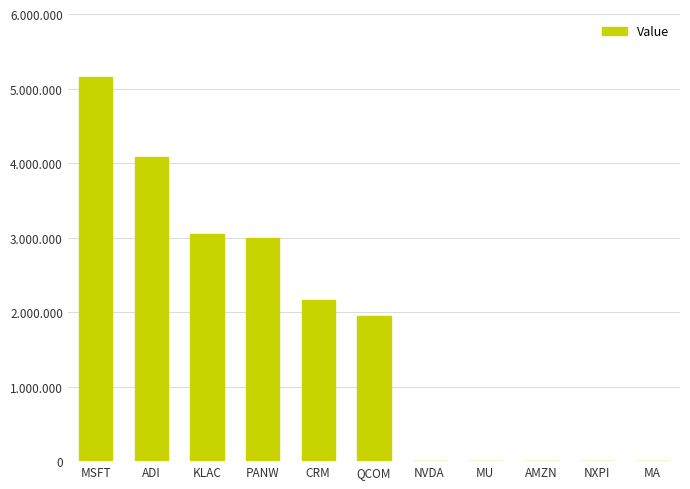

Reading right to left, list all the values displayed in this chart.

0	0	0	0	0	1942000	2165000	2990000	3046000	4086000	5149000